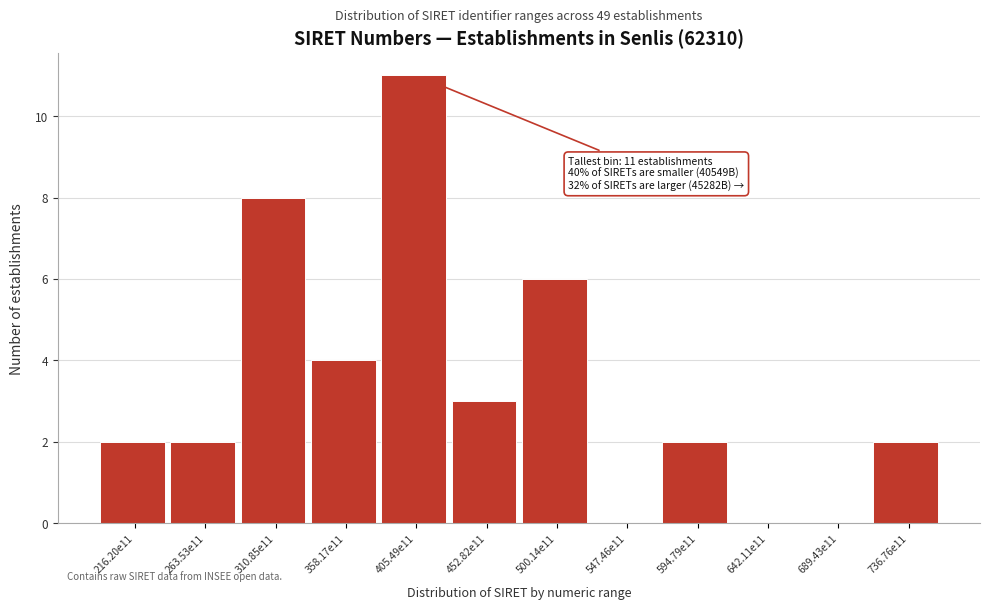

Reading left to right, transcribe all the data shown in this chart.

216.20e11=2	263.53e11=2	310.85e11=8	358.17e11=4	405.49e11=11	452.82e11=3	500.14e11=6	547.46e11=0	594.79e11=2	642.11e11=0	689.43e11=0	736.76e11=2